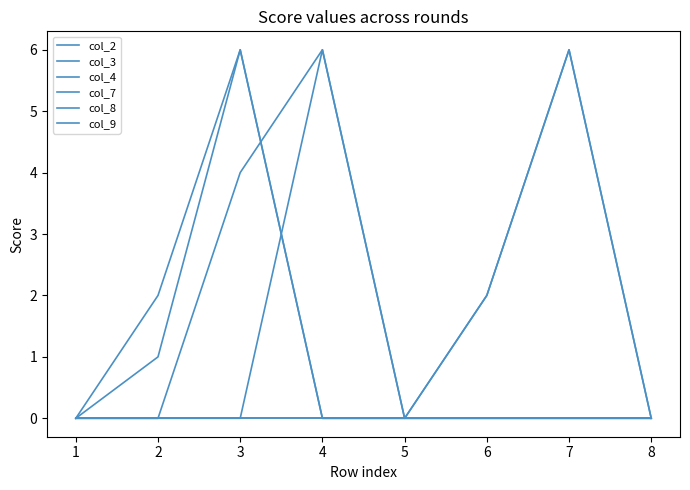

Between 5 and 6, which series saw the biggest shift?

col_7